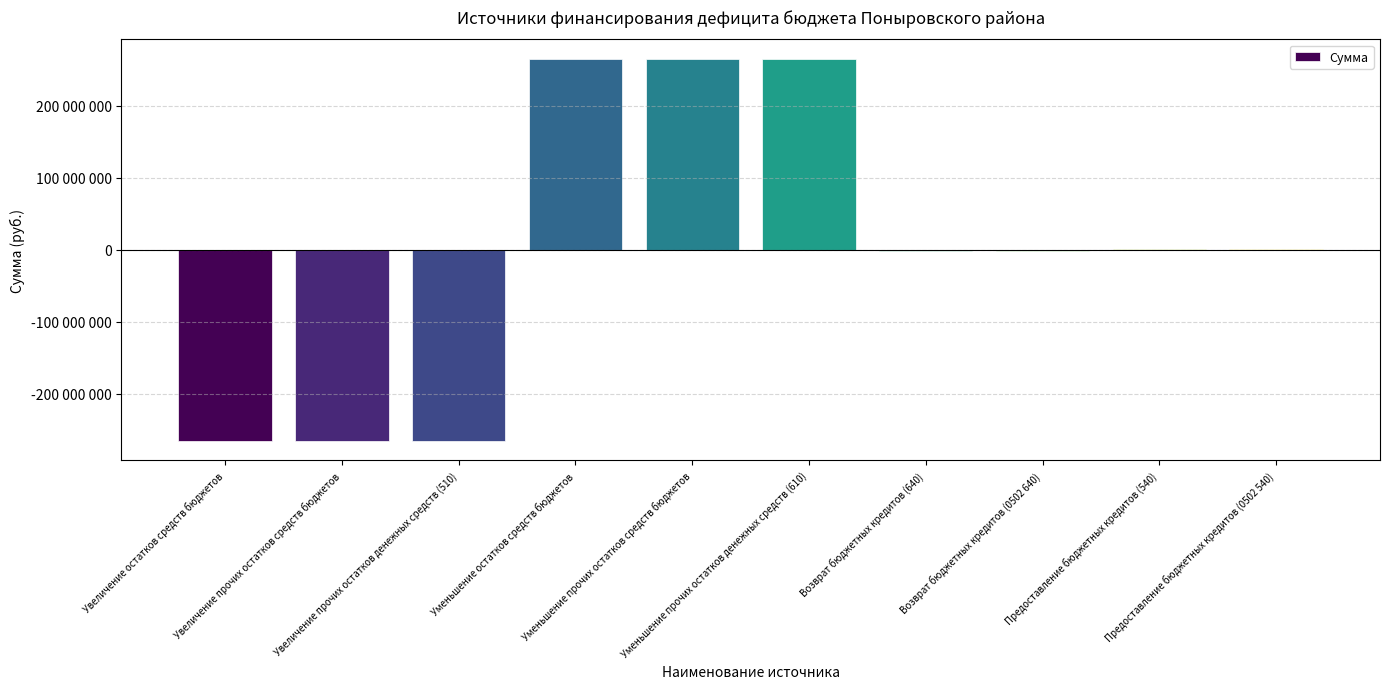

List the labels in order of value, smallest first.

Увеличение остатков средств бюджетов, Увеличение прочих остатков средств бюджетов, Увеличение прочих остатков денежных средств (510), Возврат бюджетных кредитов (640), Возврат бюджетных кредитов (0502 640), Предоставление бюджетных кредитов (540), Предоставление бюджетных кредитов (0502 540), Уменьшение остатков средств бюджетов, Уменьшение прочих остатков средств бюджетов, Уменьшение прочих остатков денежных средств (610)